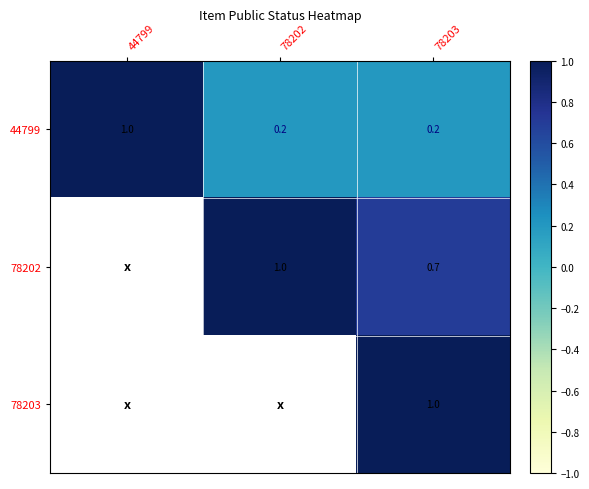

True or false: 78202 has a value of 1.0 at 78202.

True